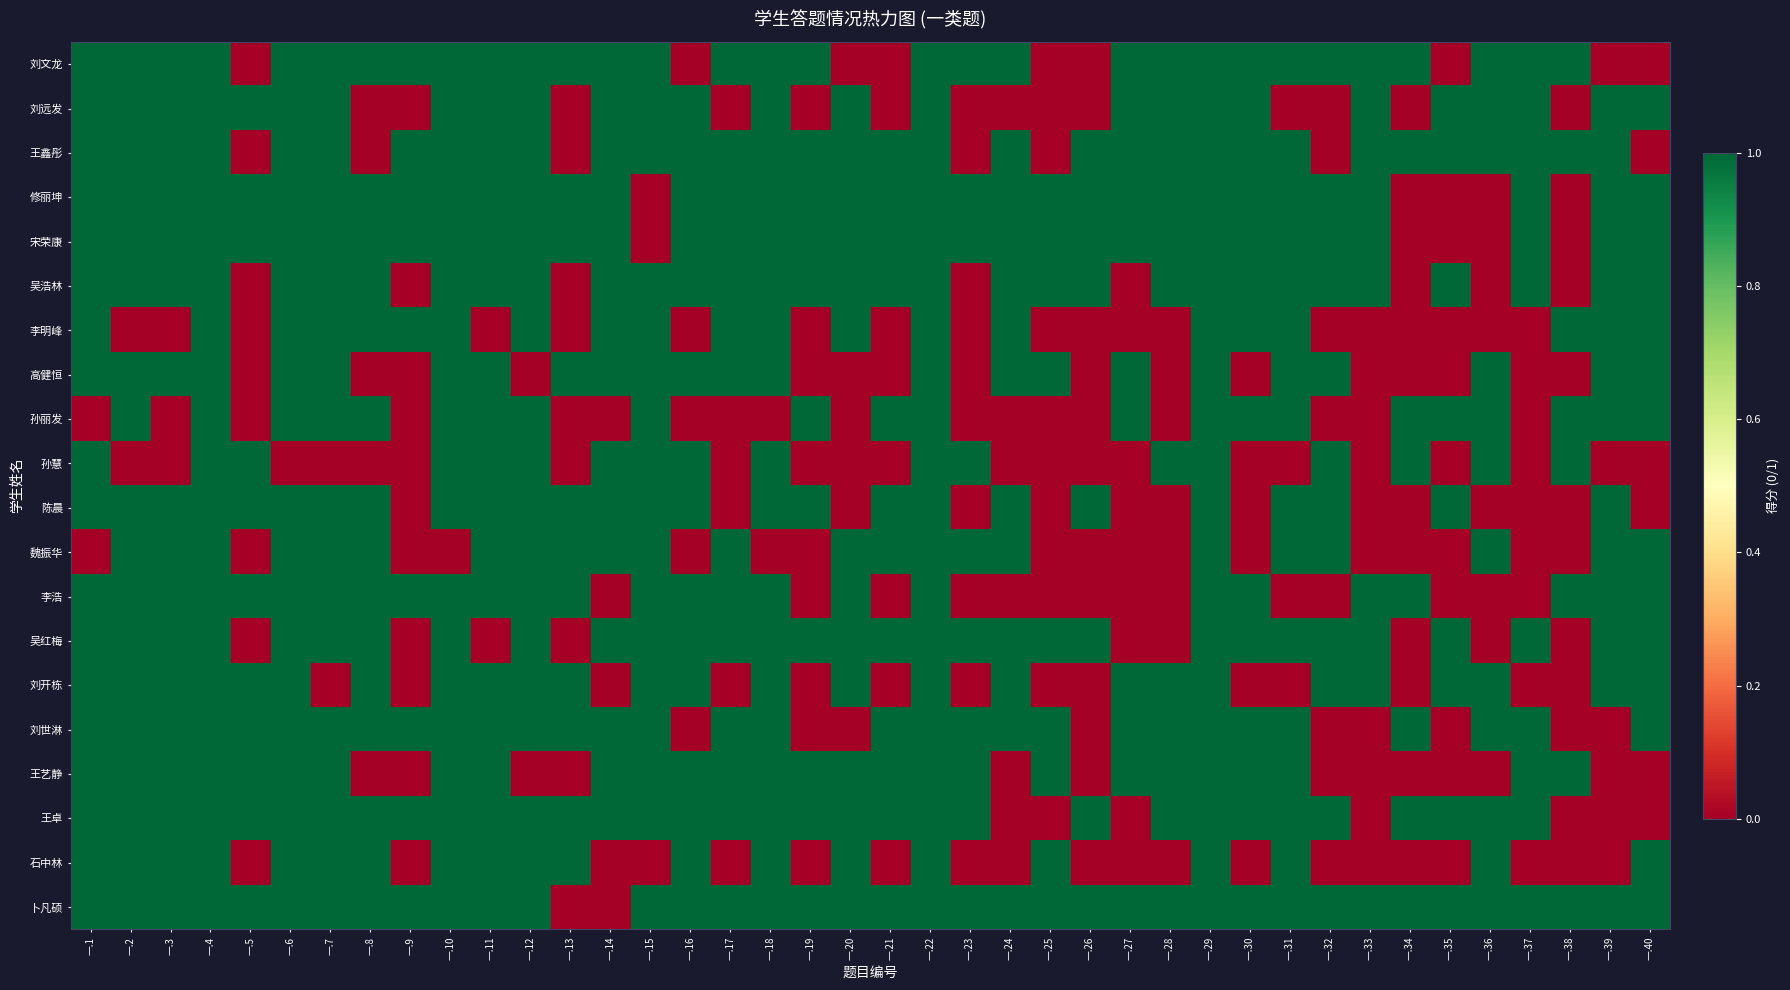

Reading left to right, list all the values displayed in this chart.

卜凡硕: 一.1=1	一.2=1	一.3=1	一.4=1	一.5=1	一.6=1	一.7=1	一.8=1	一.9=1	一.10=1	一.11=1	一.12=1	一.13=0	一.14=0	一.15=1	一.16=1	一.17=1	一.18=1	一.19=1	一.20=1	一.21=1	一.22=1	一.23=1	一.24=1	一.25=1	一.26=1	一.27=1	一.28=1	一.29=1	一.30=1	一.31=1	一.32=1	一.33=1	一.34=1	一.35=1	一.36=1	一.37=1	一.38=1	一.39=1	一.40=1
石中林: 一.1=1	一.2=1	一.3=1	一.4=1	一.5=0	一.6=1	一.7=1	一.8=1	一.9=0	一.10=1	一.11=1	一.12=1	一.13=1	一.14=0	一.15=0	一.16=1	一.17=0	一.18=1	一.19=0	一.20=1	一.21=0	一.22=1	一.23=0	一.24=0	一.25=1	一.26=0	一.27=0	一.28=0	一.29=1	一.30=0	一.31=1	一.32=0	一.33=0	一.34=0	一.35=0	一.36=1	一.37=0	一.38=0	一.39=0	一.40=1
王卓: 一.1=1	一.2=1	一.3=1	一.4=1	一.5=1	一.6=1	一.7=1	一.8=1	一.9=1	一.10=1	一.11=1	一.12=1	一.13=1	一.14=1	一.15=1	一.16=1	一.17=1	一.18=1	一.19=1	一.20=1	一.21=1	一.22=1	一.23=1	一.24=0	一.25=0	一.26=1	一.27=0	一.28=1	一.29=1	一.30=1	一.31=1	一.32=1	一.33=0	一.34=1	一.35=1	一.36=1	一.37=1	一.38=0	一.39=0	一.40=0
王艺静: 一.1=1	一.2=1	一.3=1	一.4=1	一.5=1	一.6=1	一.7=1	一.8=0	一.9=0	一.10=1	一.11=1	一.12=0	一.13=0	一.14=1	一.15=1	一.16=1	一.17=1	一.18=1	一.19=1	一.20=1	一.21=1	一.22=1	一.23=1	一.24=0	一.25=1	一.26=0	一.27=1	一.28=1	一.29=1	一.30=1	一.31=1	一.32=0	一.33=0	一.34=0	一.35=0	一.36=0	一.37=1	一.38=1	一.39=0	一.40=0
刘世淋: 一.1=1	一.2=1	一.3=1	一.4=1	一.5=1	一.6=1	一.7=1	一.8=1	一.9=1	一.10=1	一.11=1	一.12=1	一.13=1	一.14=1	一.15=1	一.16=0	一.17=1	一.18=1	一.19=0	一.20=0	一.21=1	一.22=1	一.23=1	一.24=1	一.25=1	一.26=0	一.27=1	一.28=1	一.29=1	一.30=1	一.31=1	一.32=0	一.33=0	一.34=1	一.35=0	一.36=1	一.37=1	一.38=0	一.39=0	一.40=1
刘开栋: 一.1=1	一.2=1	一.3=1	一.4=1	一.5=1	一.6=1	一.7=0	一.8=1	一.9=0	一.10=1	一.11=1	一.12=1	一.13=1	一.14=0	一.15=1	一.16=1	一.17=0	一.18=1	一.19=0	一.20=1	一.21=0	一.22=1	一.23=0	一.24=1	一.25=0	一.26=0	一.27=1	一.28=1	一.29=1	一.30=0	一.31=0	一.32=1	一.33=1	一.34=0	一.35=1	一.36=1	一.37=0	一.38=0	一.39=1	一.40=1
吴红梅: 一.1=1	一.2=1	一.3=1	一.4=1	一.5=0	一.6=1	一.7=1	一.8=1	一.9=0	一.10=1	一.11=0	一.12=1	一.13=0	一.14=1	一.15=1	一.16=1	一.17=1	一.18=1	一.19=1	一.20=1	一.21=1	一.22=1	一.23=1	一.24=1	一.25=1	一.26=1	一.27=0	一.28=0	一.29=1	一.30=1	一.31=1	一.32=1	一.33=1	一.34=0	一.35=1	一.36=0	一.37=1	一.38=0	一.39=1	一.40=1
李浩: 一.1=1	一.2=1	一.3=1	一.4=1	一.5=1	一.6=1	一.7=1	一.8=1	一.9=1	一.10=1	一.11=1	一.12=1	一.13=1	一.14=0	一.15=1	一.16=1	一.17=1	一.18=1	一.19=0	一.20=1	一.21=0	一.22=1	一.23=0	一.24=0	一.25=0	一.26=0	一.27=0	一.28=0	一.29=1	一.30=1	一.31=0	一.32=0	一.33=1	一.34=1	一.35=0	一.36=0	一.37=0	一.38=1	一.39=1	一.40=1
魏振华: 一.1=0	一.2=1	一.3=1	一.4=1	一.5=0	一.6=1	一.7=1	一.8=1	一.9=0	一.10=0	一.11=1	一.12=1	一.13=1	一.14=1	一.15=1	一.16=0	一.17=1	一.18=0	一.19=0	一.20=1	一.21=1	一.22=1	一.23=1	一.24=1	一.25=0	一.26=0	一.27=0	一.28=0	一.29=1	一.30=0	一.31=1	一.32=1	一.33=0	一.34=0	一.35=0	一.36=1	一.37=0	一.38=0	一.39=1	一.40=1
陈晨: 一.1=1	一.2=1	一.3=1	一.4=1	一.5=1	一.6=1	一.7=1	一.8=1	一.9=0	一.10=1	一.11=1	一.12=1	一.13=1	一.14=1	一.15=1	一.16=1	一.17=0	一.18=1	一.19=1	一.20=0	一.21=1	一.22=1	一.23=0	一.24=1	一.25=0	一.26=1	一.27=0	一.28=0	一.29=1	一.30=0	一.31=1	一.32=1	一.33=0	一.34=0	一.35=1	一.36=0	一.37=0	一.38=0	一.39=1	一.40=0
孙慧: 一.1=1	一.2=0	一.3=0	一.4=1	一.5=1	一.6=0	一.7=0	一.8=0	一.9=0	一.10=1	一.11=1	一.12=1	一.13=0	一.14=1	一.15=1	一.16=1	一.17=0	一.18=1	一.19=0	一.20=0	一.21=0	一.22=1	一.23=1	一.24=0	一.25=0	一.26=0	一.27=0	一.28=1	一.29=1	一.30=0	一.31=0	一.32=1	一.33=0	一.34=1	一.35=0	一.36=1	一.37=0	一.38=1	一.39=0	一.40=0
孙丽发: 一.1=0	一.2=1	一.3=0	一.4=1	一.5=0	一.6=1	一.7=1	一.8=1	一.9=0	一.10=1	一.11=1	一.12=1	一.13=0	一.14=0	一.15=1	一.16=0	一.17=0	一.18=0	一.19=1	一.20=0	一.21=1	一.22=1	一.23=0	一.24=0	一.25=0	一.26=0	一.27=1	一.28=0	一.29=1	一.30=1	一.31=1	一.32=0	一.33=0	一.34=1	一.35=1	一.36=1	一.37=0	一.38=1	一.39=1	一.40=1
高健恒: 一.1=1	一.2=1	一.3=1	一.4=1	一.5=0	一.6=1	一.7=1	一.8=0	一.9=0	一.10=1	一.11=1	一.12=0	一.13=1	一.14=1	一.15=1	一.16=1	一.17=1	一.18=1	一.19=0	一.20=0	一.21=0	一.22=1	一.23=0	一.24=1	一.25=1	一.26=0	一.27=1	一.28=0	一.29=1	一.30=0	一.31=1	一.32=1	一.33=0	一.34=0	一.35=0	一.36=1	一.37=0	一.38=0	一.39=1	一.40=1
李明峰: 一.1=1	一.2=0	一.3=0	一.4=1	一.5=0	一.6=1	一.7=1	一.8=1	一.9=1	一.10=1	一.11=0	一.12=1	一.13=0	一.14=1	一.15=1	一.16=0	一.17=1	一.18=1	一.19=0	一.20=1	一.21=0	一.22=1	一.23=0	一.24=1	一.25=0	一.26=0	一.27=0	一.28=0	一.29=1	一.30=1	一.31=1	一.32=0	一.33=0	一.34=0	一.35=0	一.36=0	一.37=0	一.38=1	一.39=1	一.40=1
吴浩林: 一.1=1	一.2=1	一.3=1	一.4=1	一.5=0	一.6=1	一.7=1	一.8=1	一.9=0	一.10=1	一.11=1	一.12=1	一.13=0	一.14=1	一.15=1	一.16=1	一.17=1	一.18=1	一.19=1	一.20=1	一.21=1	一.22=1	一.23=0	一.24=1	一.25=1	一.26=1	一.27=0	一.28=1	一.29=1	一.30=1	一.31=1	一.32=1	一.33=1	一.34=0	一.35=1	一.36=0	一.37=1	一.38=0	一.39=1	一.40=1
宋荣康: 一.1=1	一.2=1	一.3=1	一.4=1	一.5=1	一.6=1	一.7=1	一.8=1	一.9=1	一.10=1	一.11=1	一.12=1	一.13=1	一.14=1	一.15=0	一.16=1	一.17=1	一.18=1	一.19=1	一.20=1	一.21=1	一.22=1	一.23=1	一.24=1	一.25=1	一.26=1	一.27=1	一.28=1	一.29=1	一.30=1	一.31=1	一.32=1	一.33=1	一.34=0	一.35=0	一.36=0	一.37=1	一.38=0	一.39=1	一.40=1
修丽坤: 一.1=1	一.2=1	一.3=1	一.4=1	一.5=1	一.6=1	一.7=1	一.8=1	一.9=1	一.10=1	一.11=1	一.12=1	一.13=1	一.14=1	一.15=0	一.16=1	一.17=1	一.18=1	一.19=1	一.20=1	一.21=1	一.22=1	一.23=1	一.24=1	一.25=1	一.26=1	一.27=1	一.28=1	一.29=1	一.30=1	一.31=1	一.32=1	一.33=1	一.34=0	一.35=0	一.36=0	一.37=1	一.38=0	一.39=1	一.40=1
王鑫彤: 一.1=1	一.2=1	一.3=1	一.4=1	一.5=0	一.6=1	一.7=1	一.8=0	一.9=1	一.10=1	一.11=1	一.12=1	一.13=0	一.14=1	一.15=1	一.16=1	一.17=1	一.18=1	一.19=1	一.20=1	一.21=1	一.22=1	一.23=0	一.24=1	一.25=0	一.26=1	一.27=1	一.28=1	一.29=1	一.30=1	一.31=1	一.32=0	一.33=1	一.34=1	一.35=1	一.36=1	一.37=1	一.38=1	一.39=1	一.40=0
刘远发: 一.1=1	一.2=1	一.3=1	一.4=1	一.5=1	一.6=1	一.7=1	一.8=0	一.9=0	一.10=1	一.11=1	一.12=1	一.13=0	一.14=1	一.15=1	一.16=1	一.17=0	一.18=1	一.19=0	一.20=1	一.21=0	一.22=1	一.23=0	一.24=0	一.25=0	一.26=0	一.27=1	一.28=1	一.29=1	一.30=1	一.31=0	一.32=0	一.33=1	一.34=0	一.35=1	一.36=1	一.37=1	一.38=0	一.39=1	一.40=1
刘文龙: 一.1=1	一.2=1	一.3=1	一.4=1	一.5=0	一.6=1	一.7=1	一.8=1	一.9=1	一.10=1	一.11=1	一.12=1	一.13=1	一.14=1	一.15=1	一.16=0	一.17=1	一.18=1	一.19=1	一.20=0	一.21=0	一.22=1	一.23=1	一.24=1	一.25=0	一.26=0	一.27=1	一.28=1	一.29=1	一.30=1	一.31=1	一.32=1	一.33=1	一.34=1	一.35=0	一.36=1	一.37=1	一.38=1	一.39=0	一.40=0